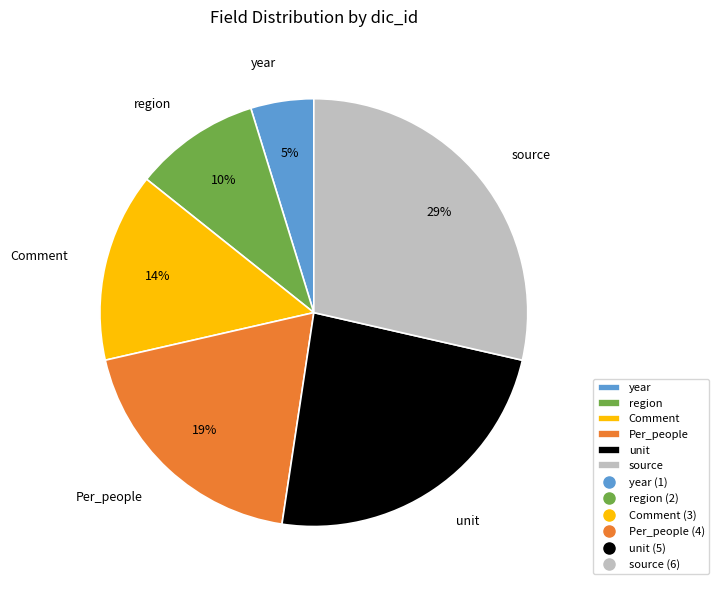

Does source account for over 50% of the chart?

No